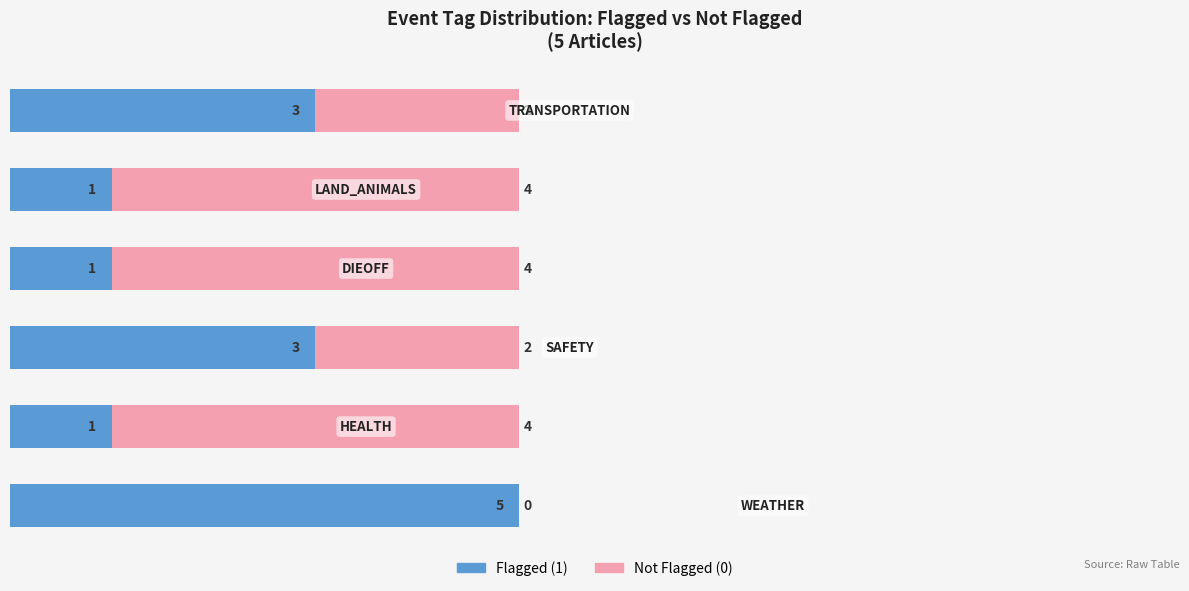

Rank the series by their average value, from lowest to highest.

Flagged (1), Not Flagged (0)